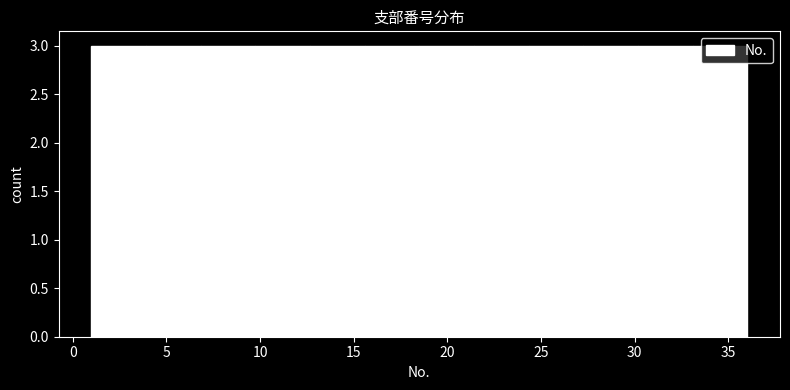

How tall is the bar that spans 21.5 to 24.5 on the x-axis? Neither the bar edges nor the heights are printed on the chart, so give them approximately, as read against the axes.

3